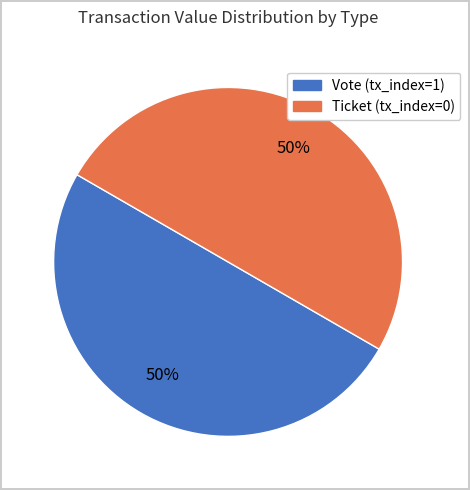

What percentage is the Ticket slice, to the nearest percent?

50%